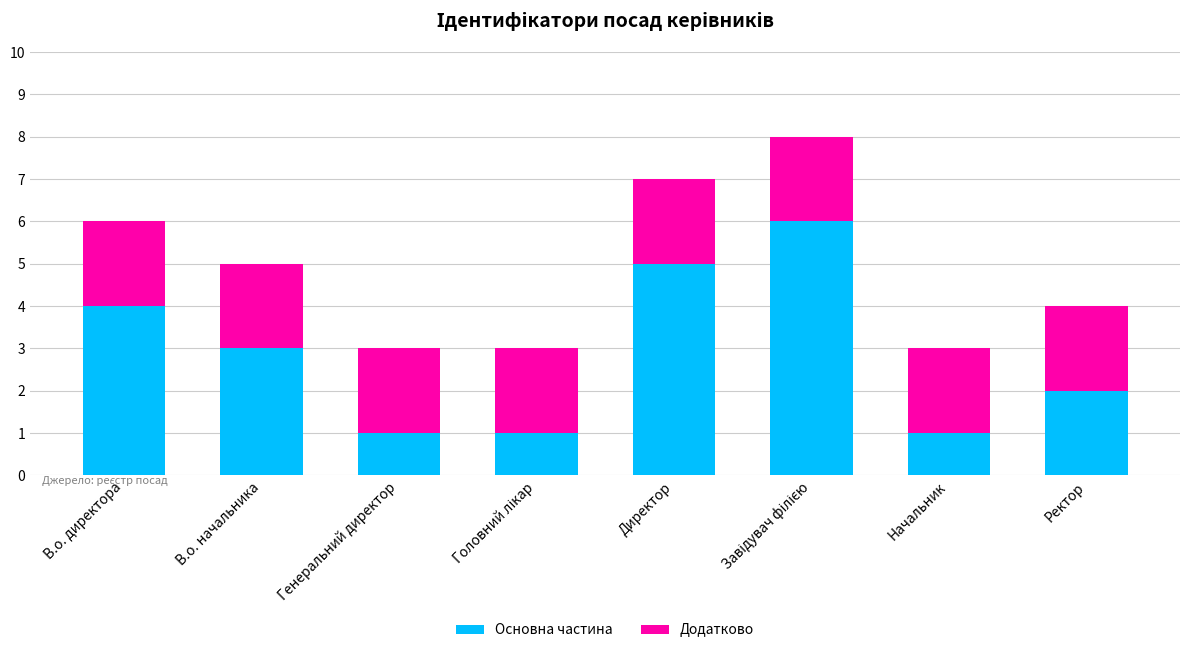

What value does the Основна частина series have at В.о. начальника?

3